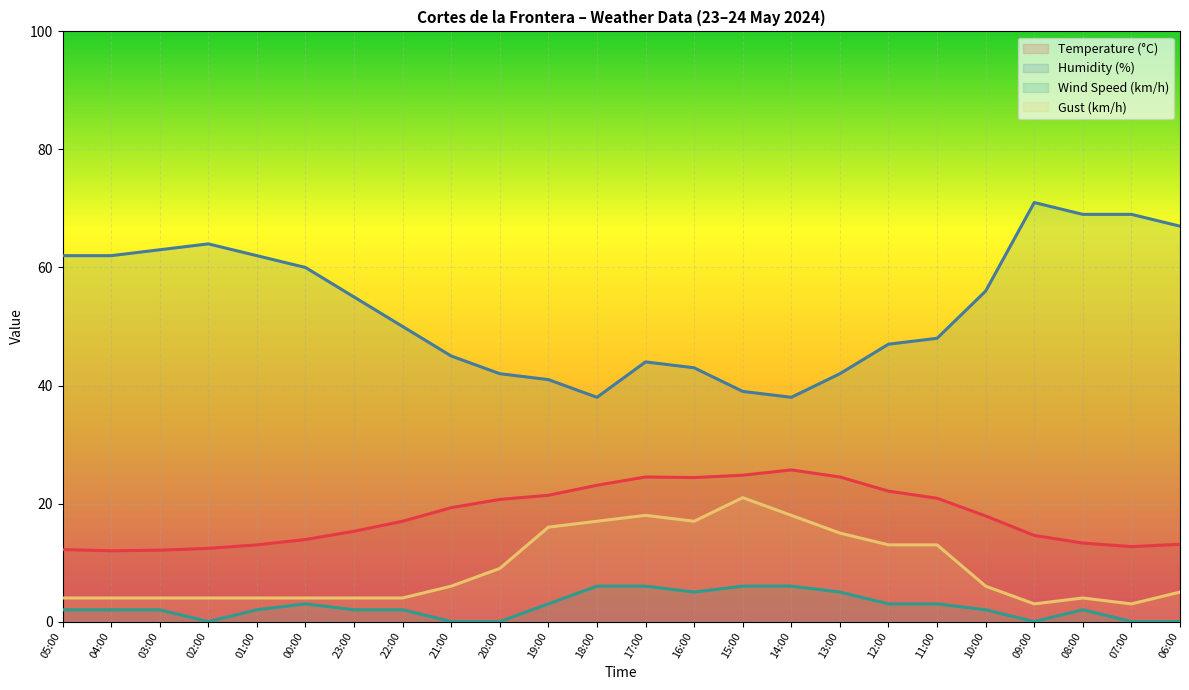

Between 08:00 and 15:00, which is larger?

15:00